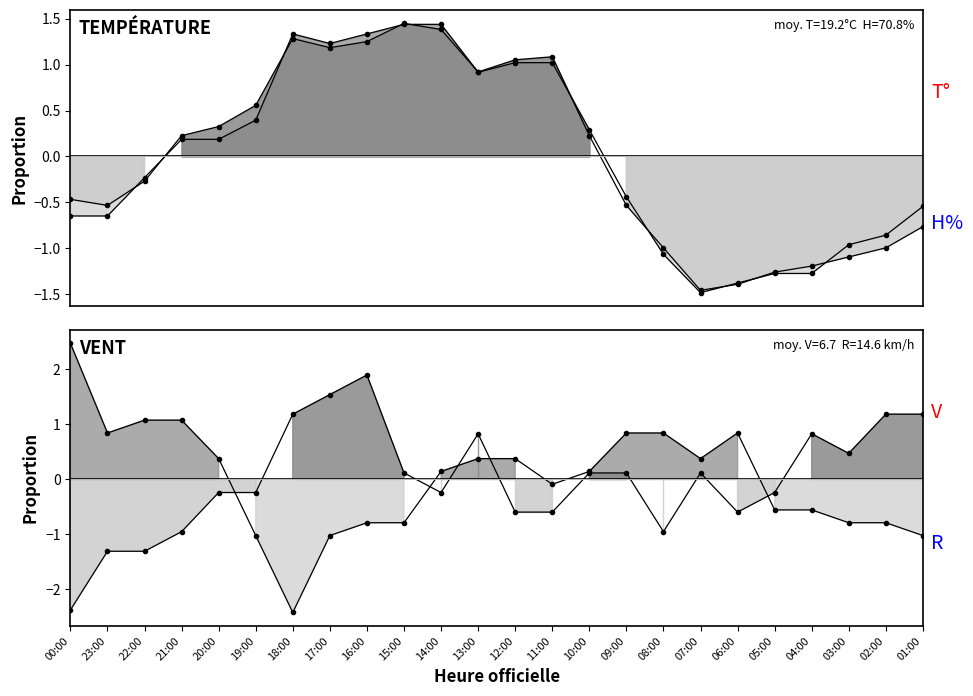

What is the highest value of the Vitesse du vent (km/h) series?

1.9